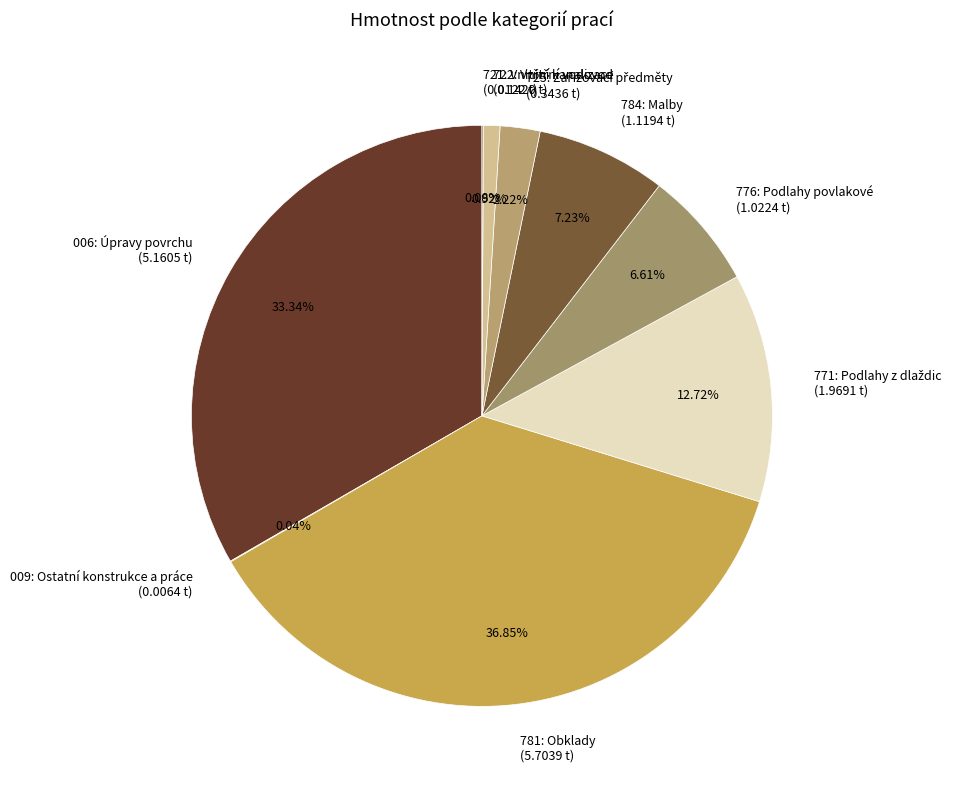

Between 776: Podlahy povlakové (1.0224 t) and 781: Obklady (5.7039 t), which is larger?

781: Obklady (5.7039 t)